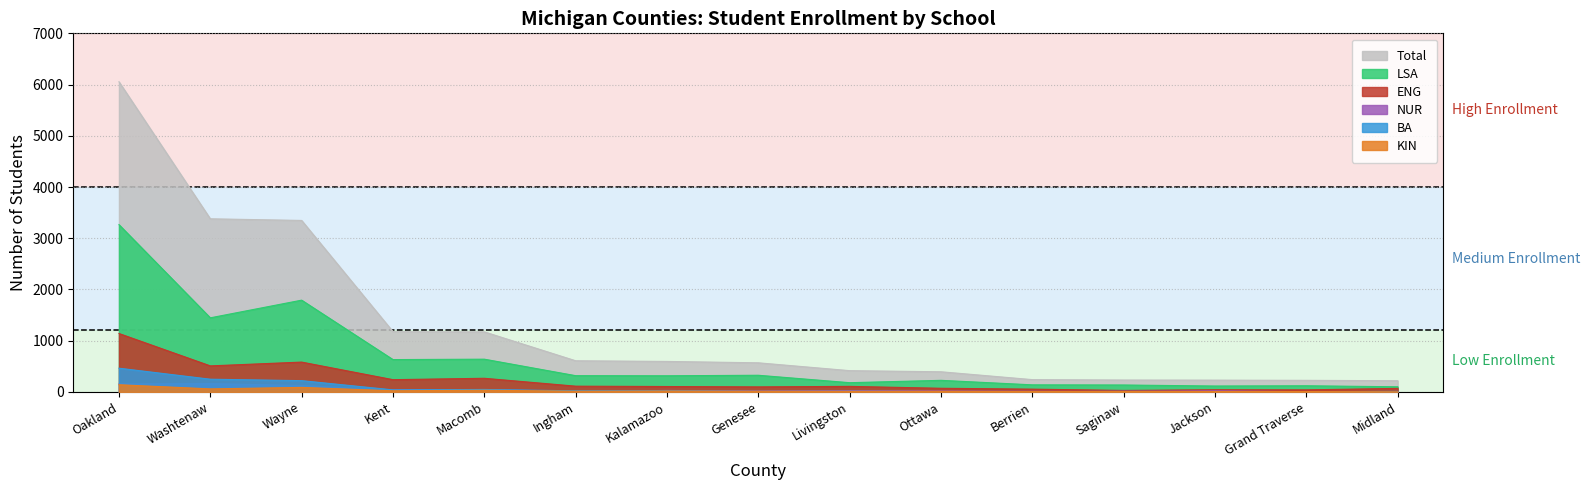

True or false: ENG and LSA intersect in this chart.

False